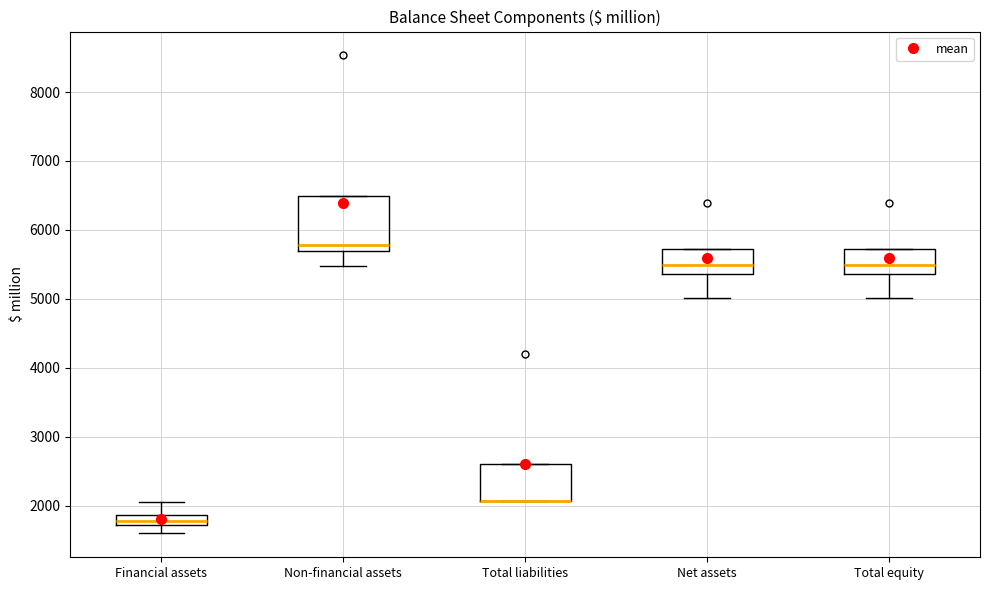

Where is the upper edge of the box for Financial assets on the y-axis? The values are not printed on the chart, so give them approximately, as read against the axis.

1900